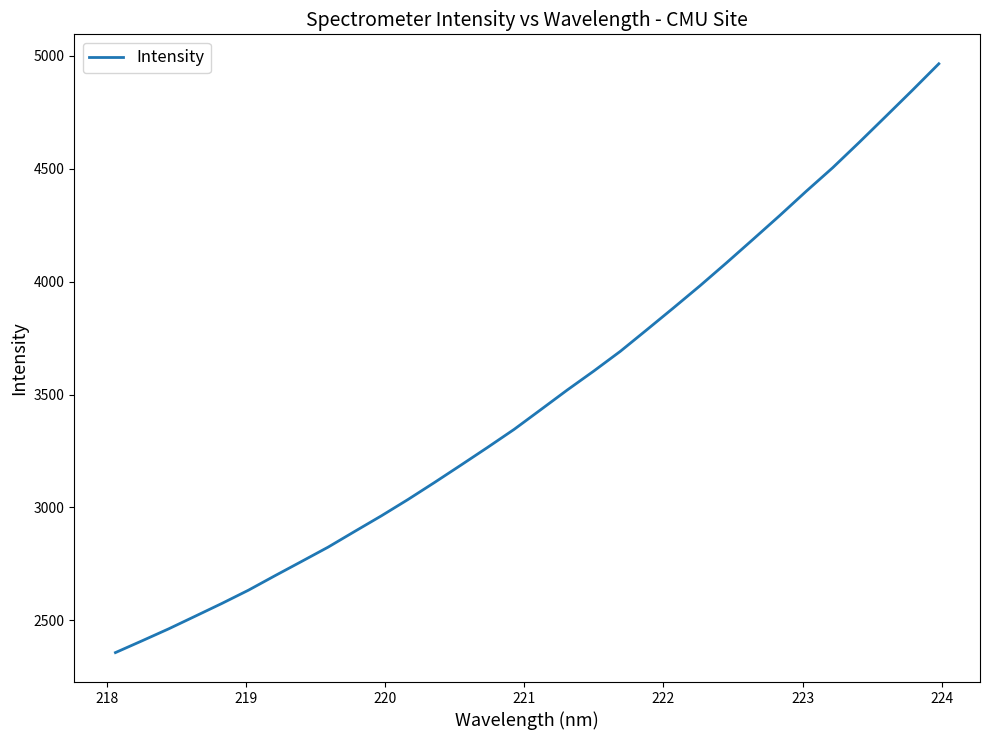

True or false: the data has more than 1 interior local peaks.

False